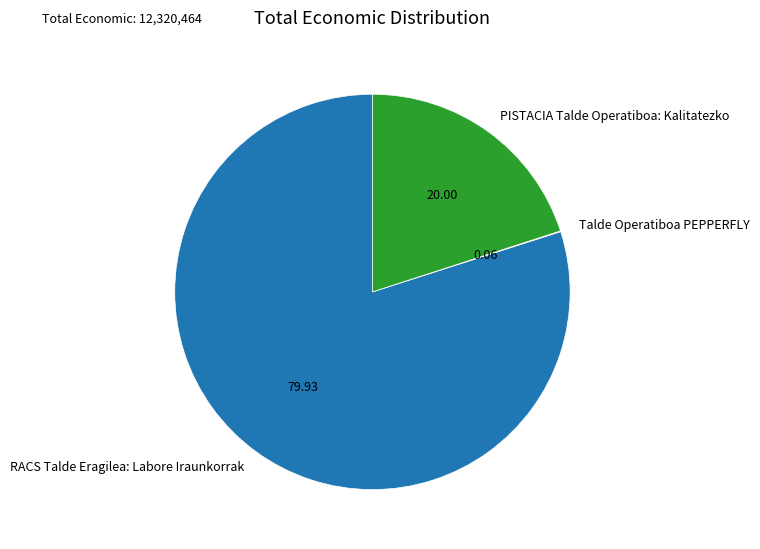

Which slice is the largest?

RACS Talde Eragilea: Labore Iraunkorrak